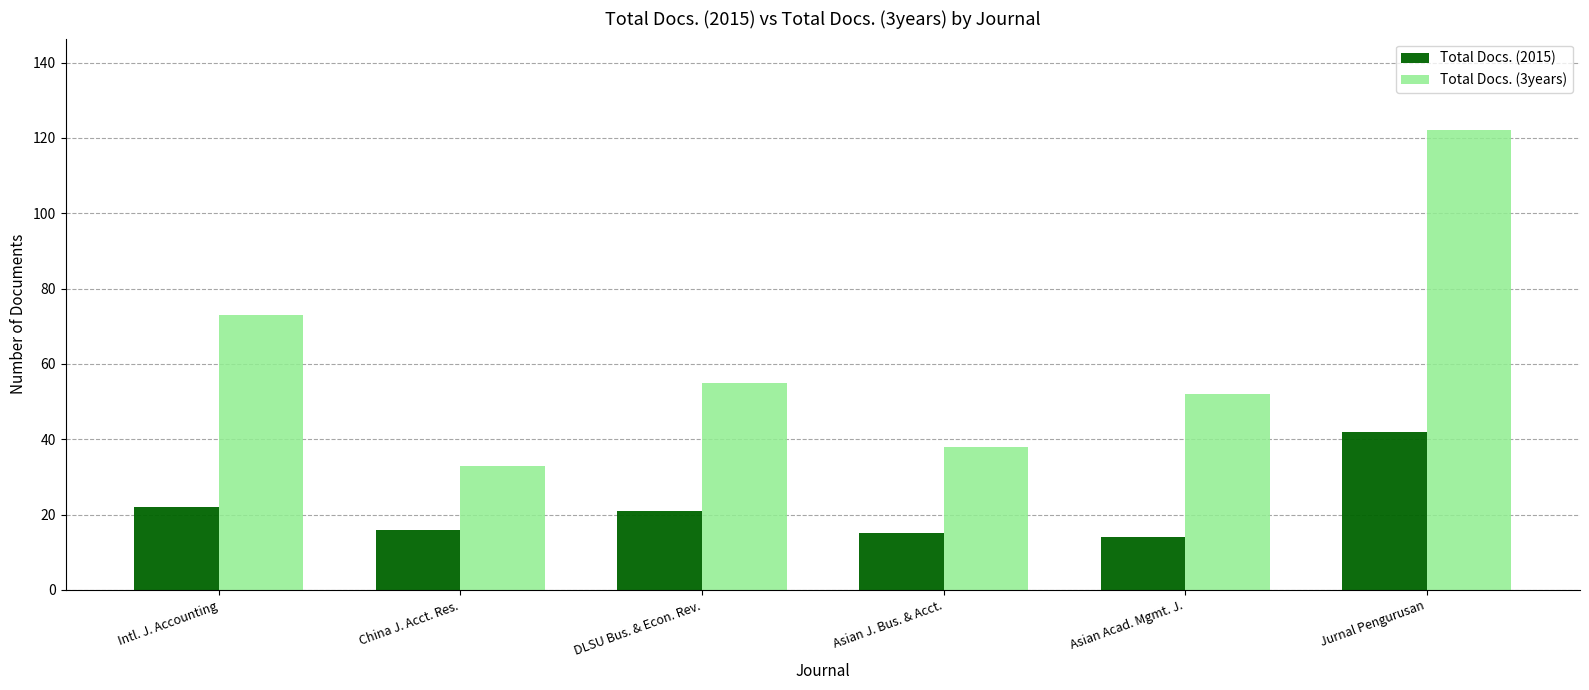

The value of Total Docs. (2015) at Asian J. Bus. & Acct. is 15. True or false?

True